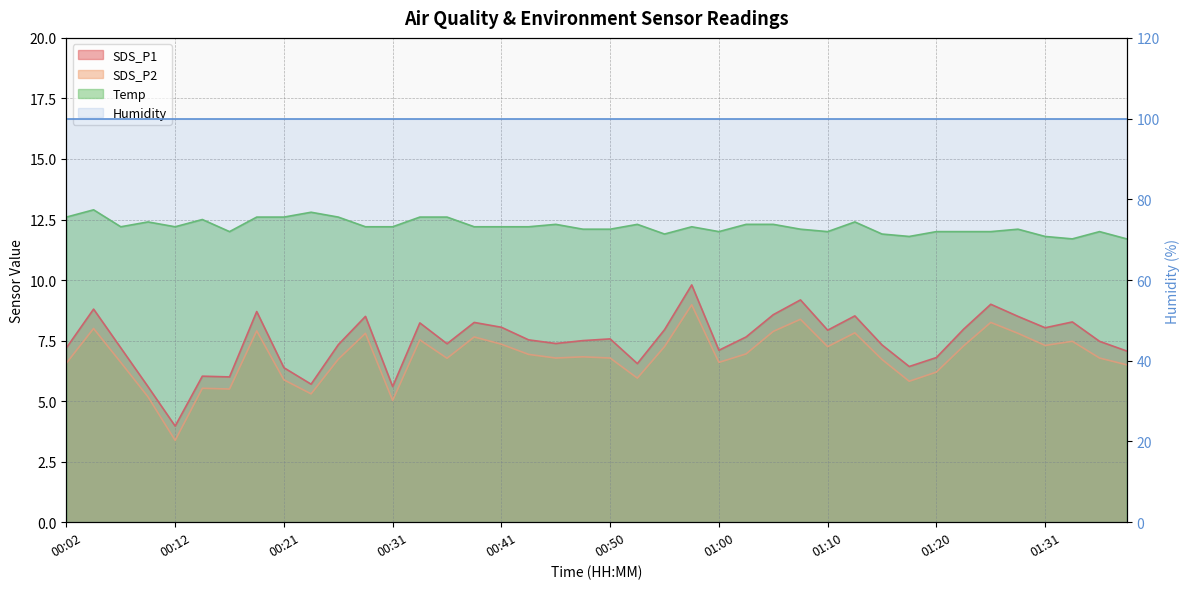

Which has a higher value, 01:08 or 01:31?

01:08